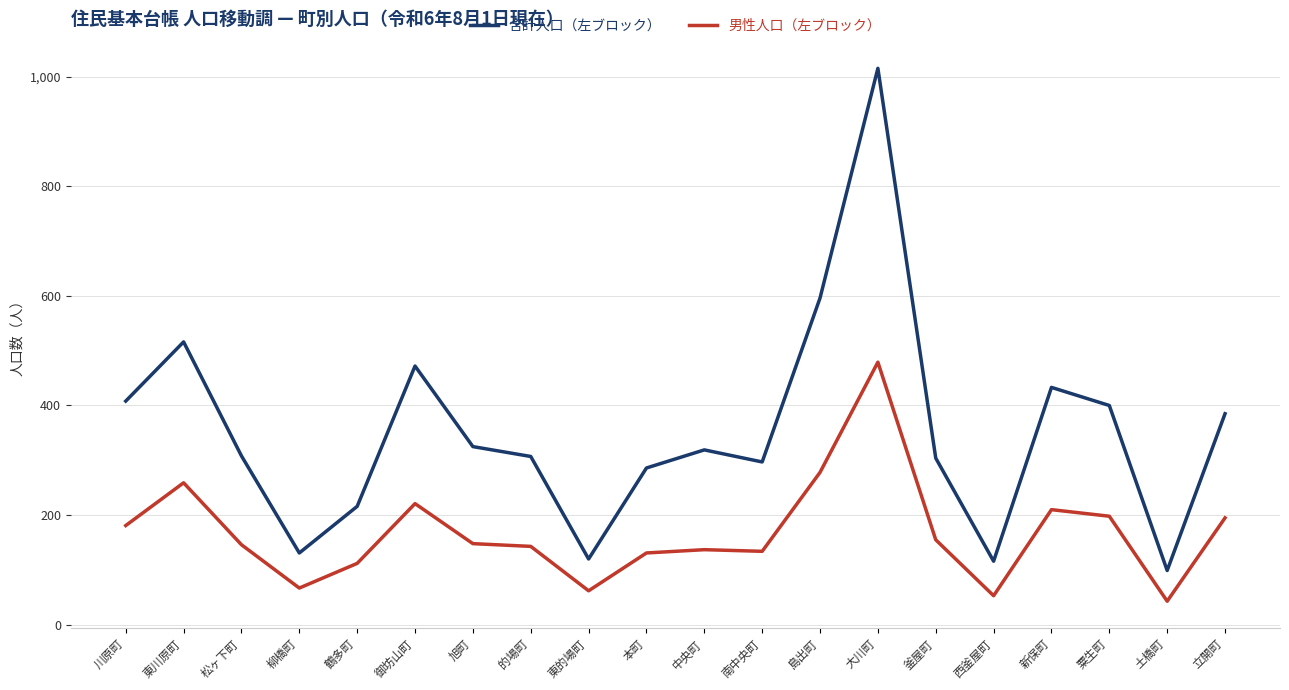

True or false: 合計人口（左ブロック） and 男性人口（左ブロック） cross at least once.

False